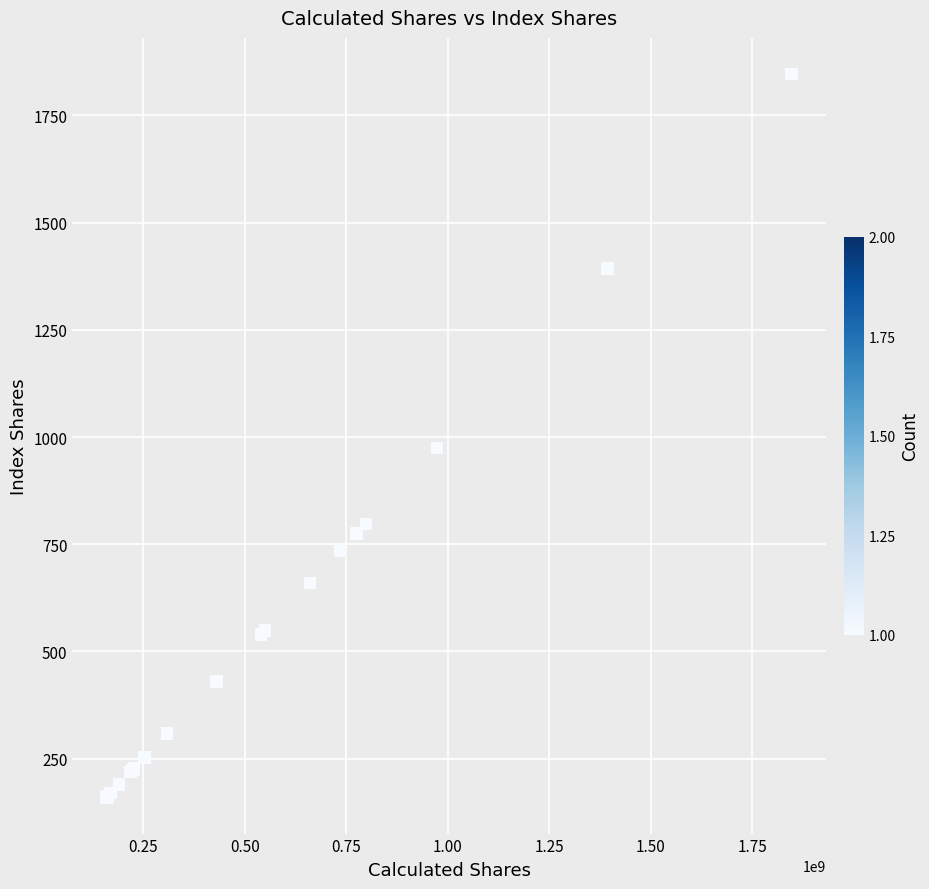

What Y value in the scatter plot is closest to 1002?

973.9